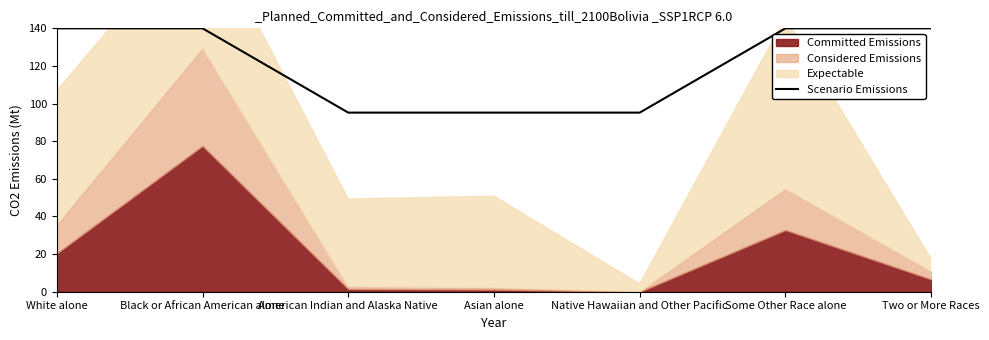

Is it true that Scenario Emissions equals 140.0 at Black or African American alone?

True